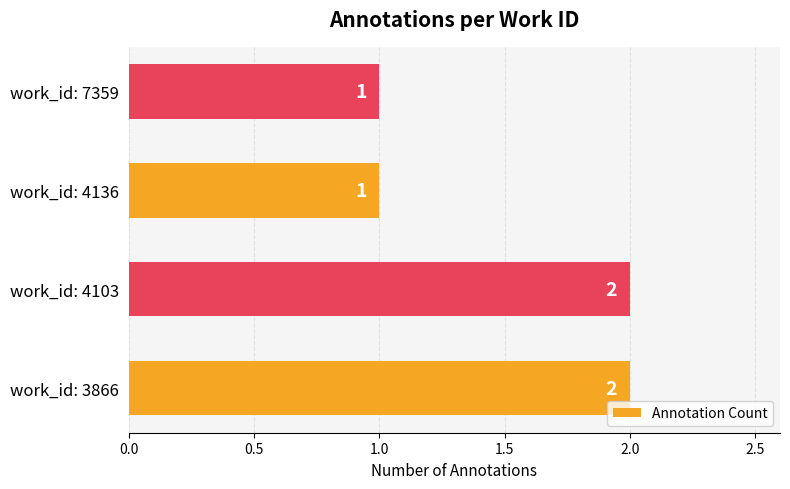

What is the average value?

2